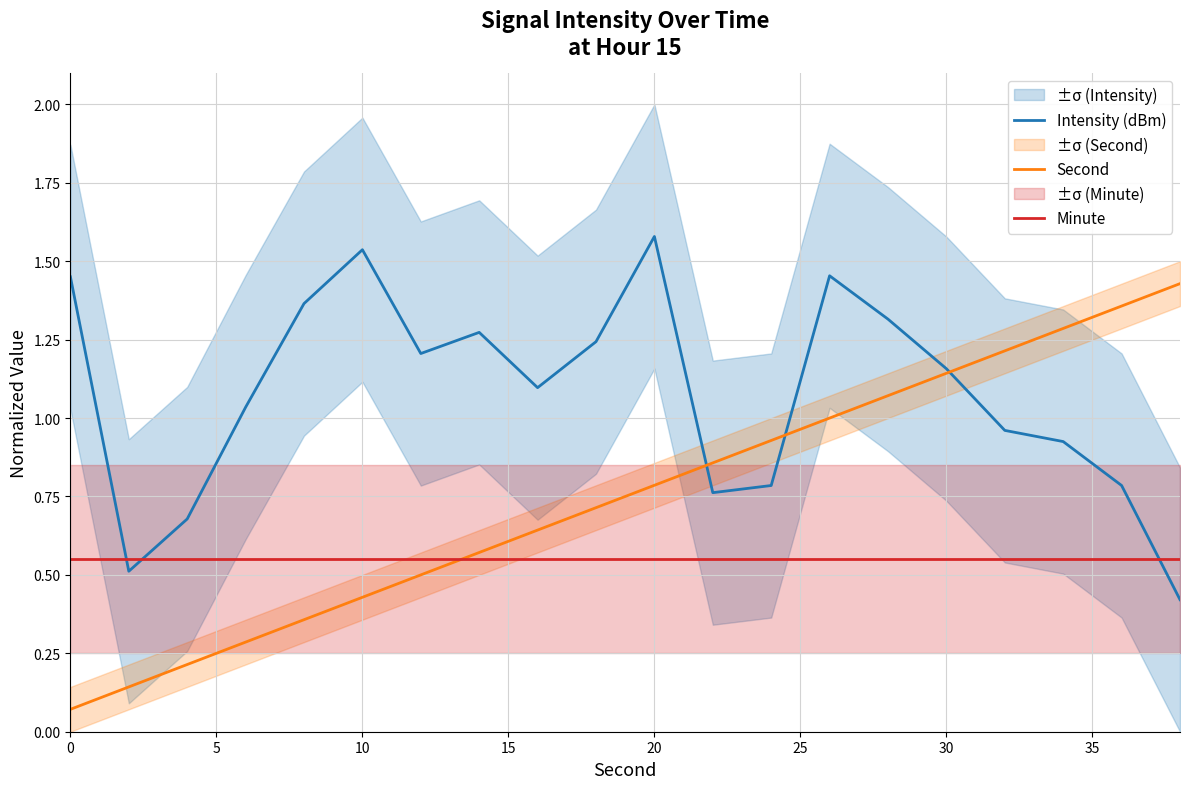

True or false: Minute has more than 2 points higher than both neighbors.

False